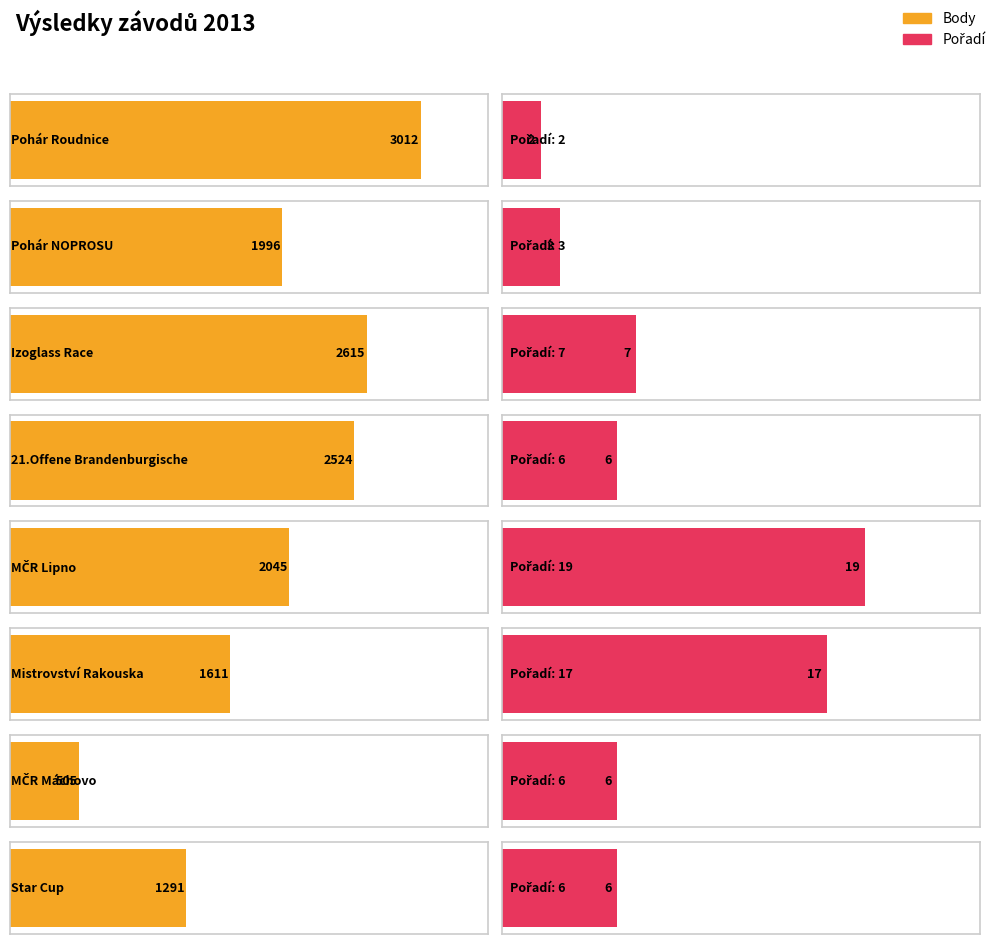

What is the total value across all series at 21.Offene Brandenburgische?

2530